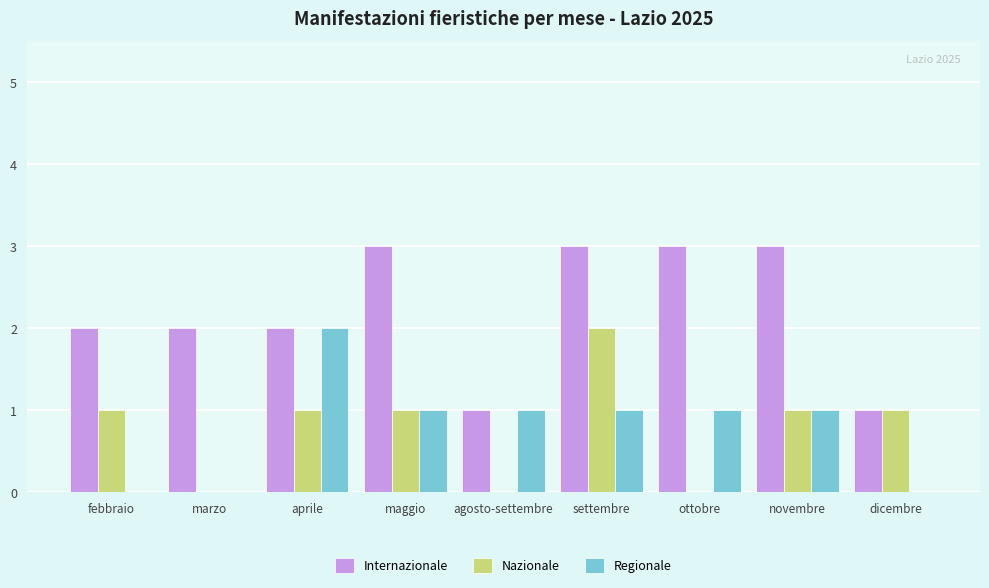

Reading right to left, transcribe all the data shown in this chart.

Internazionale: dicembre=1	novembre=3	ottobre=3	settembre=3	agosto-settembre=1	maggio=3	aprile=2	marzo=2	febbraio=2
Nazionale: dicembre=1	novembre=1	ottobre=0	settembre=2	agosto-settembre=0	maggio=1	aprile=1	marzo=0	febbraio=1
Regionale: dicembre=0	novembre=1	ottobre=1	settembre=1	agosto-settembre=1	maggio=1	aprile=2	marzo=0	febbraio=0